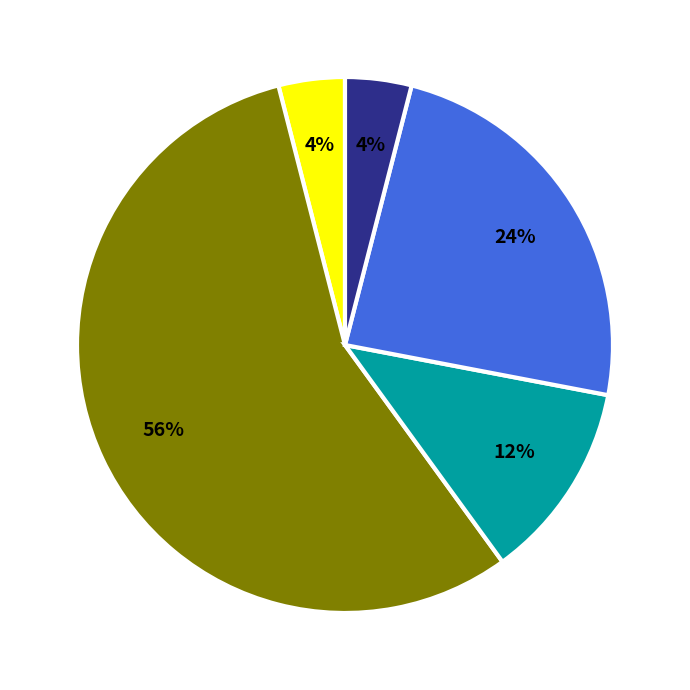

Is there any slice that represents more than half of the pie?

Yes